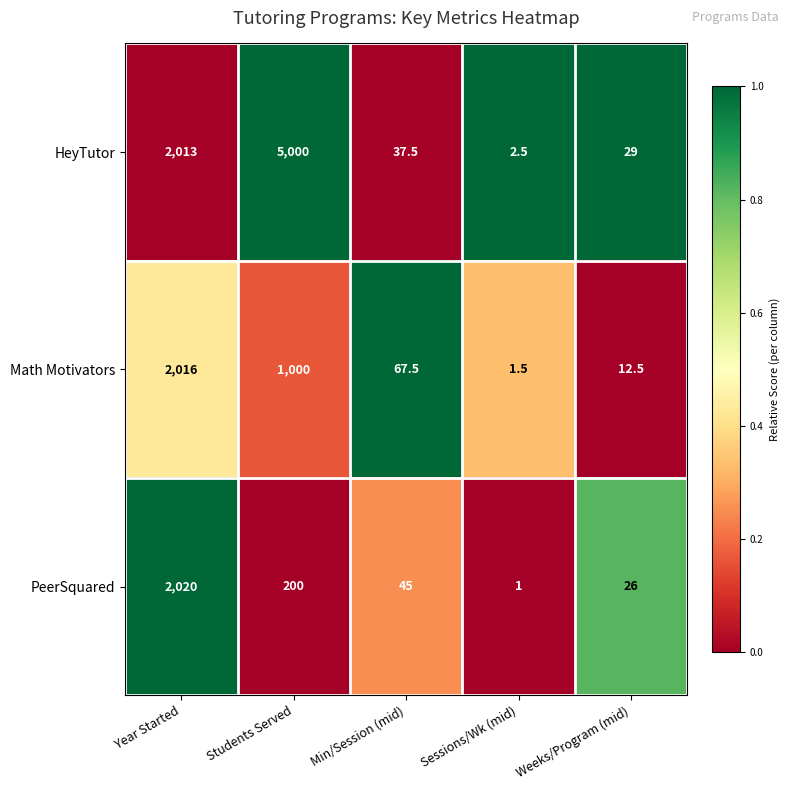

List the series in order of their peak value, highest first.

HeyTutor, PeerSquared, Math Motivators